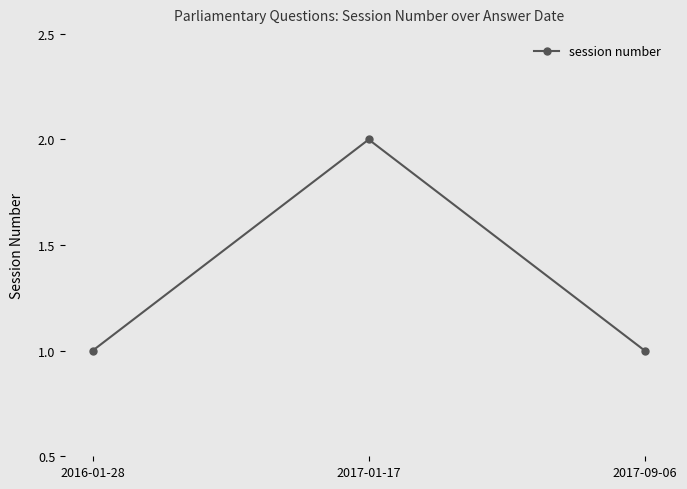

Is it true that the value at 2017-09-06 is 1?

True